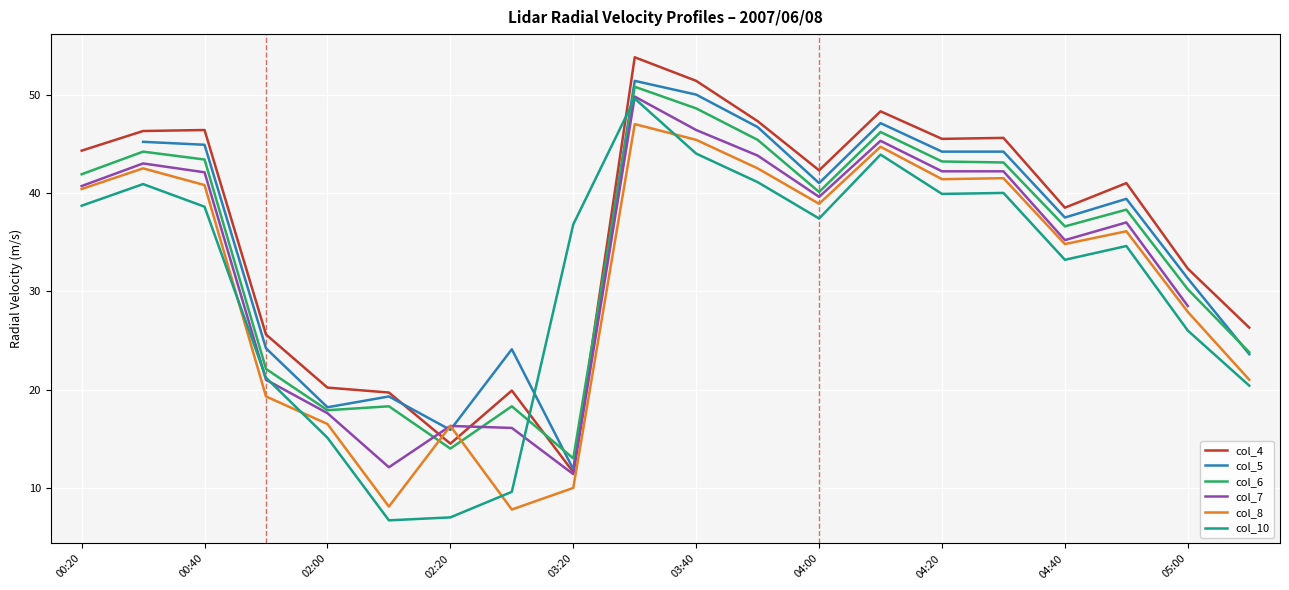

True or false: col_10 has more than 2 points higher than both neighbors.

True